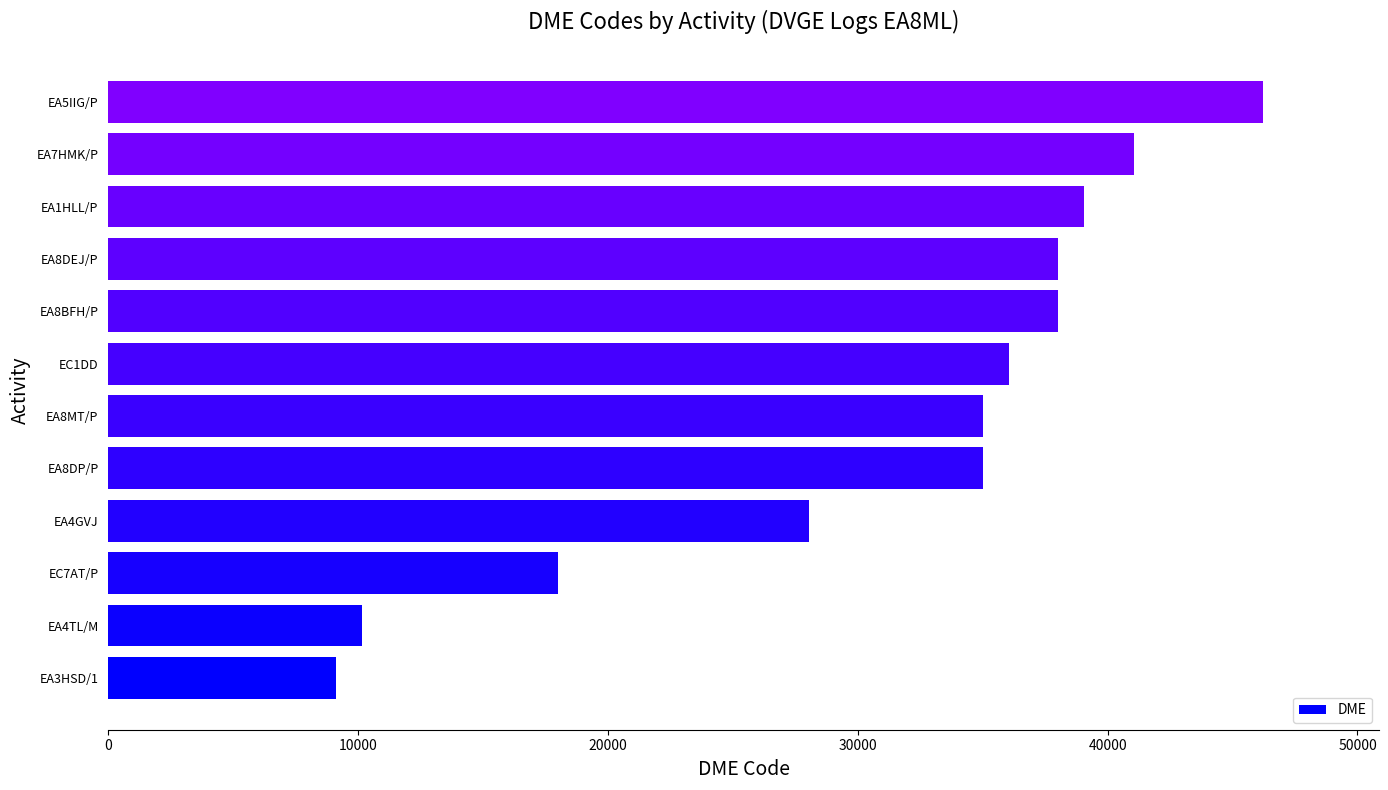

What is the approximate value at EA1HLL/P?

39070